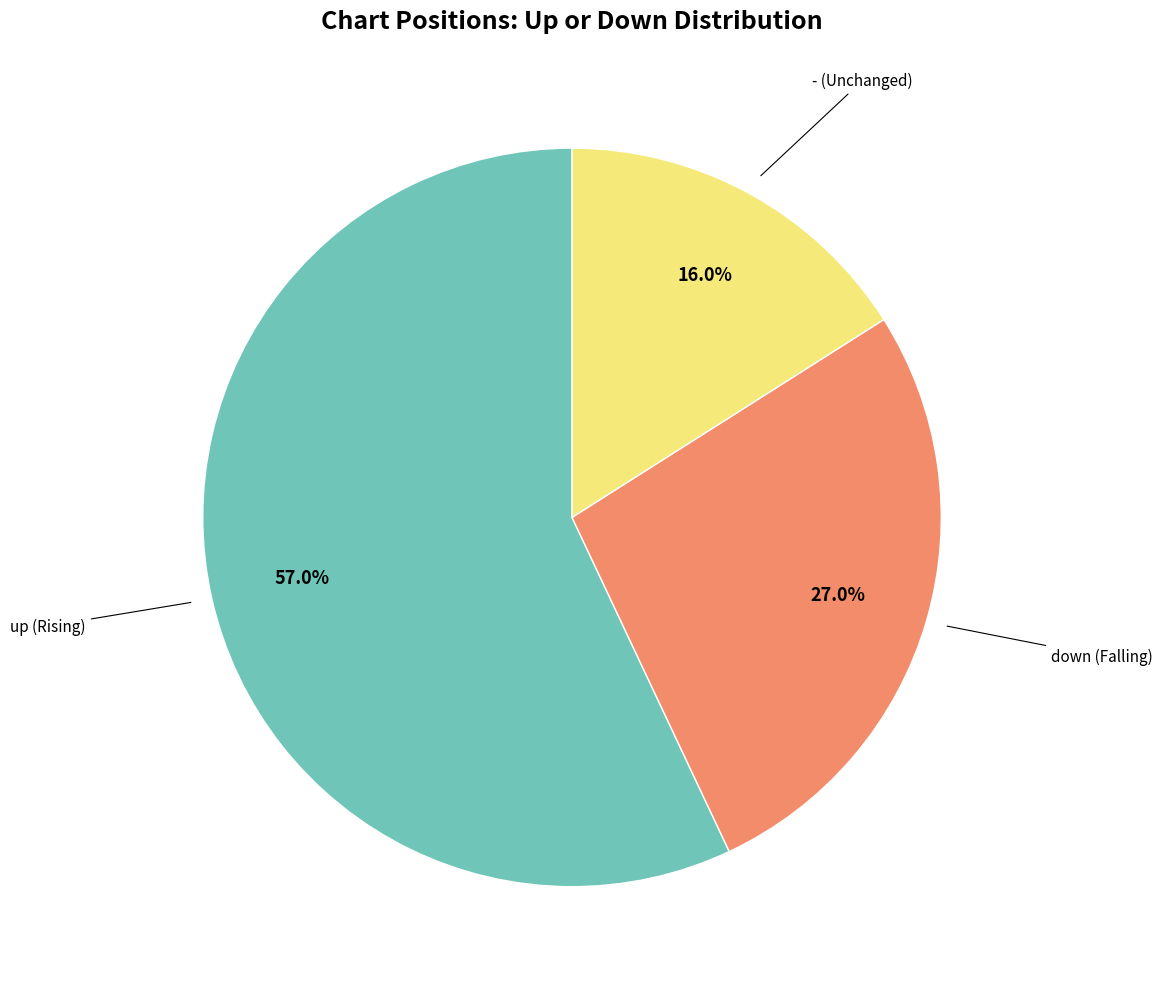

Is there any slice that represents more than half of the pie?

Yes